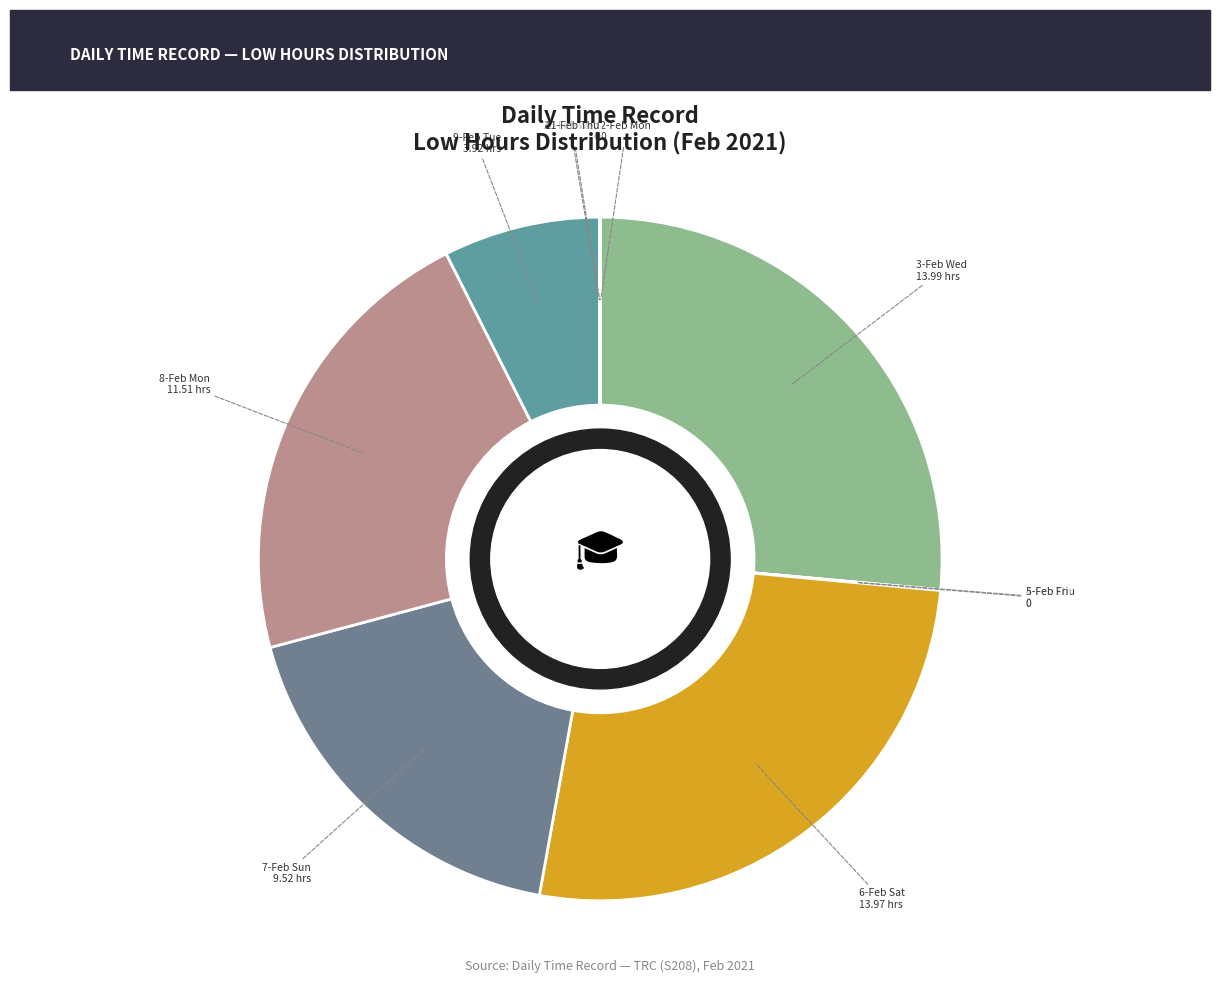

Is there a majority slice in this chart?

No